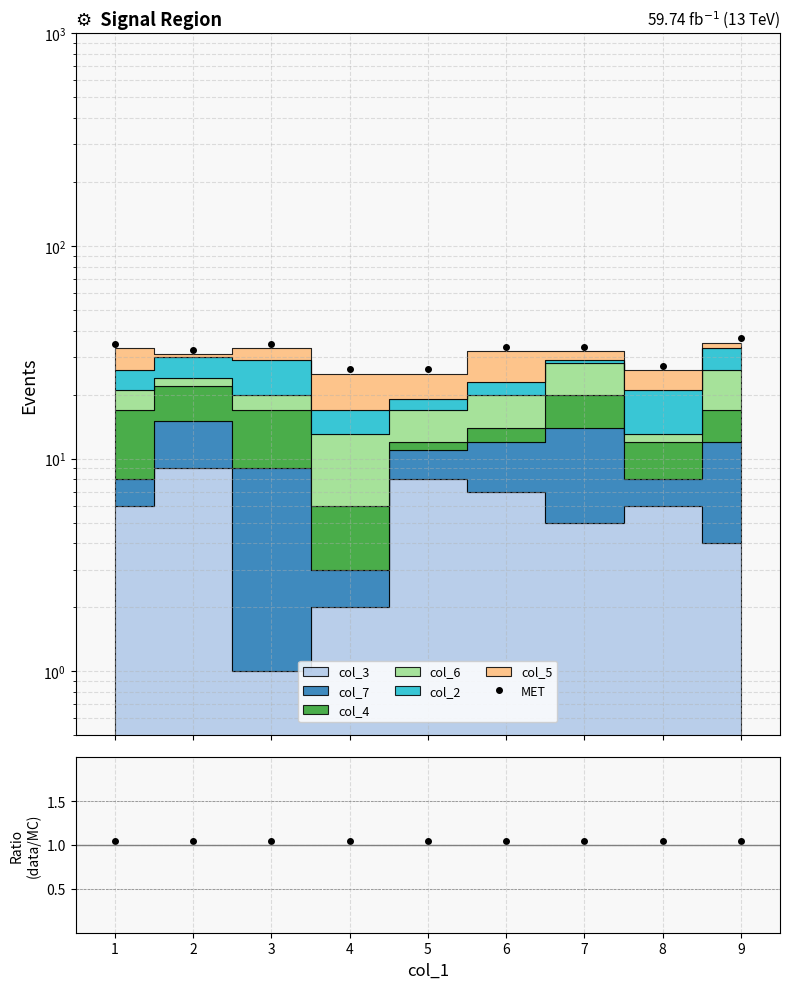

What is the sum of all data/MC values?

9.5